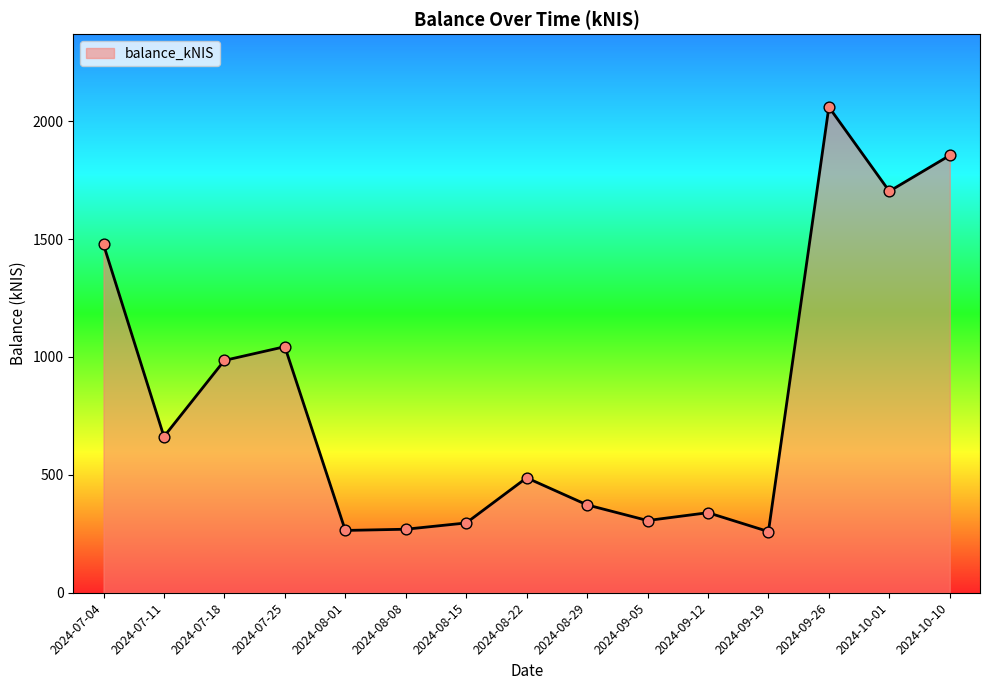

Between 2024-07-11 and 2024-08-08, which is larger?

2024-07-11